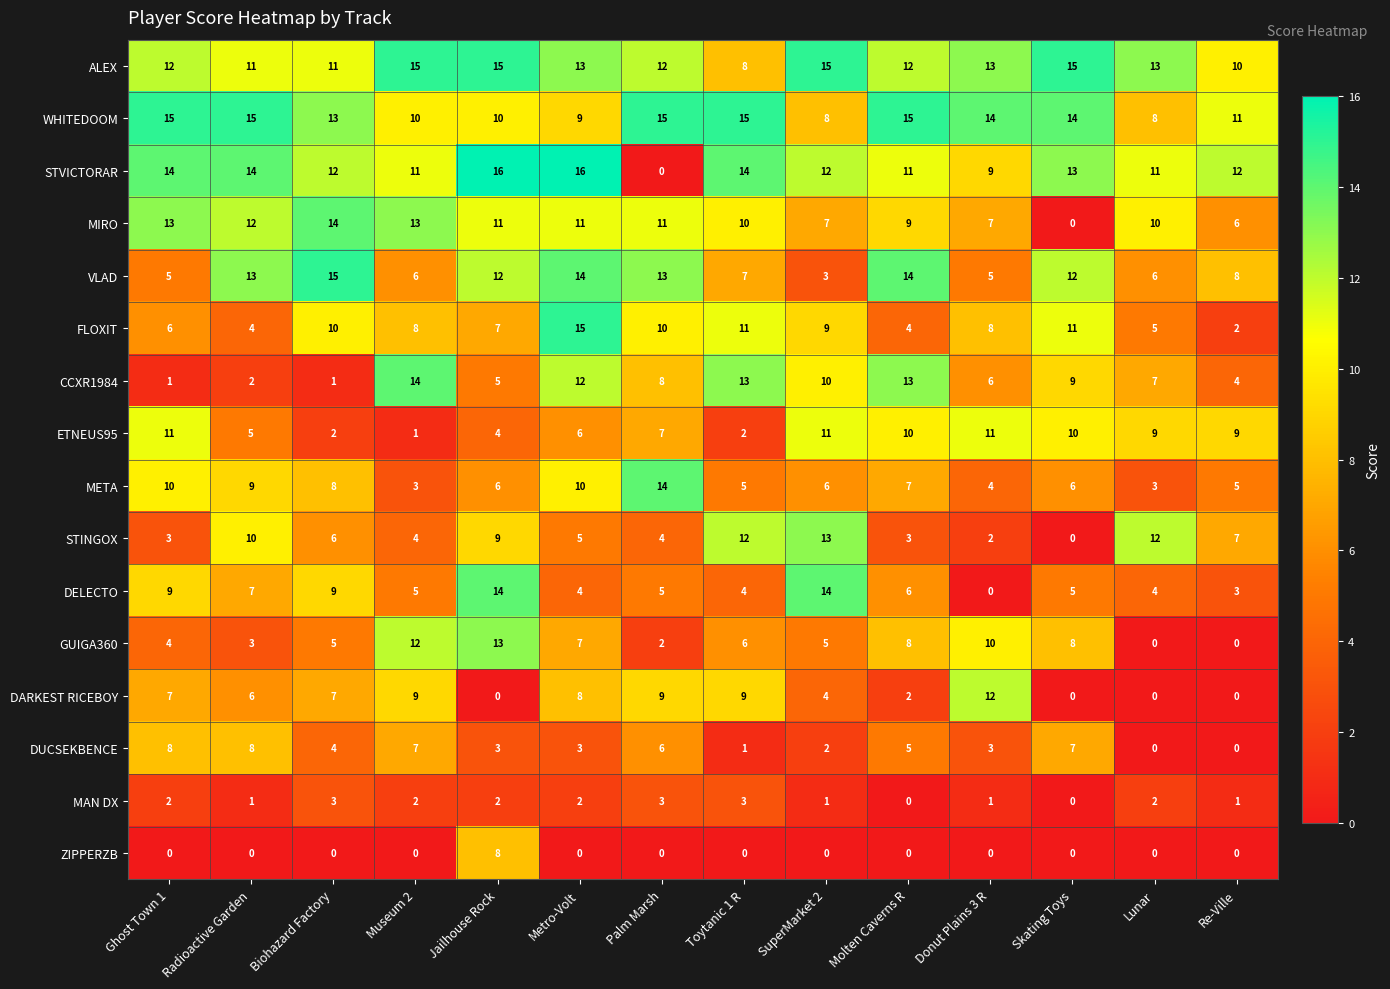

What is the total value across all series at Palm Marsh?

119